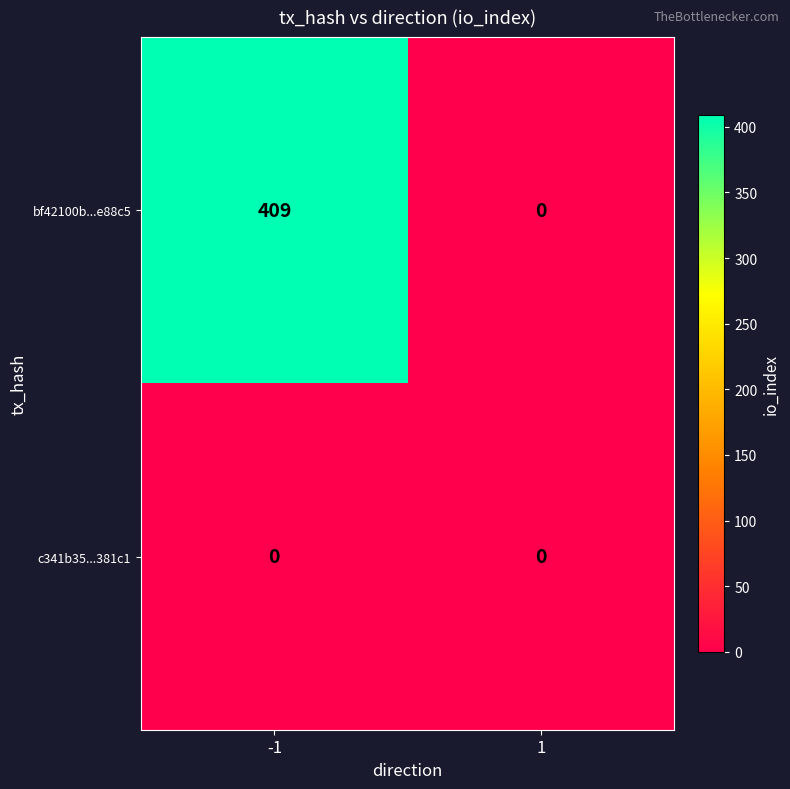

How many categories are shown in the chart?

2